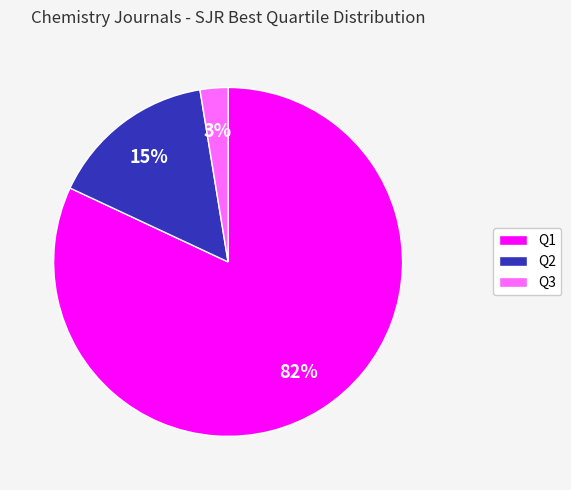

The Q2 slice represents 15% of the pie. True or false?

True